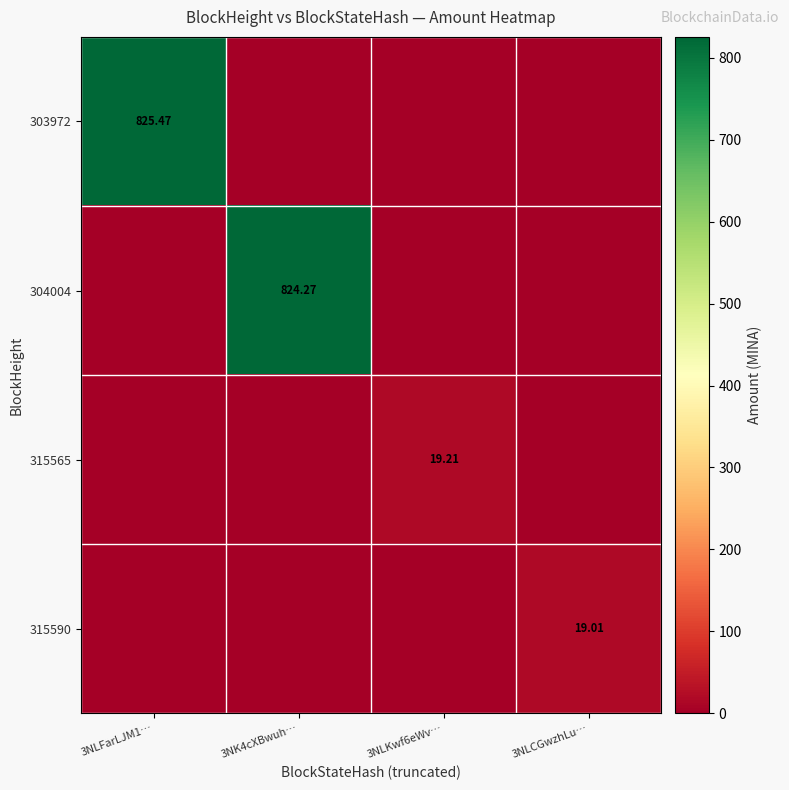

At 3NLKwf6eWv…, list the series in order from largest to smallest.

315565, 303972, 304004, 315590